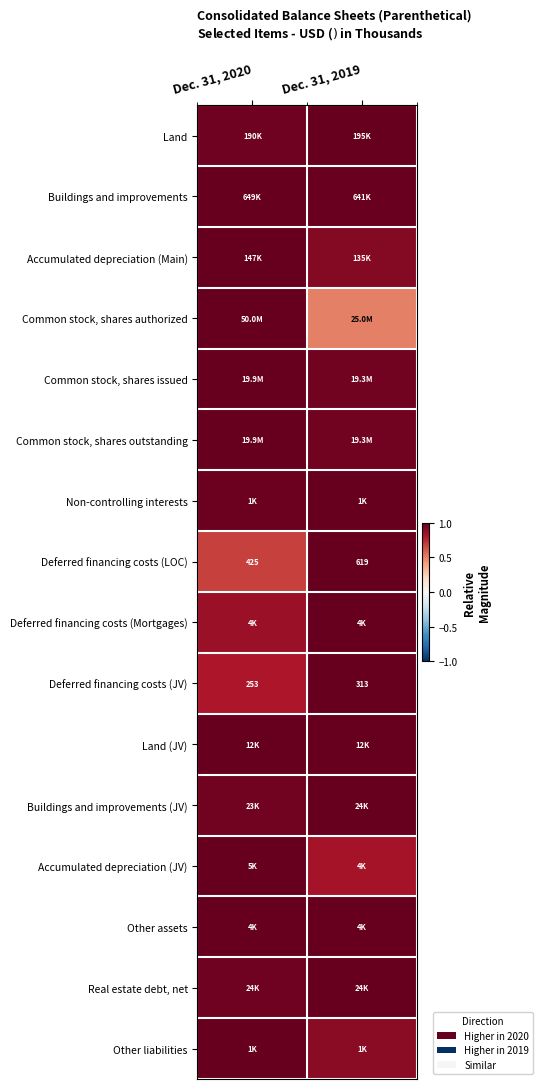

Which series has the largest range (max minus min)?

Common stock, shares authorized